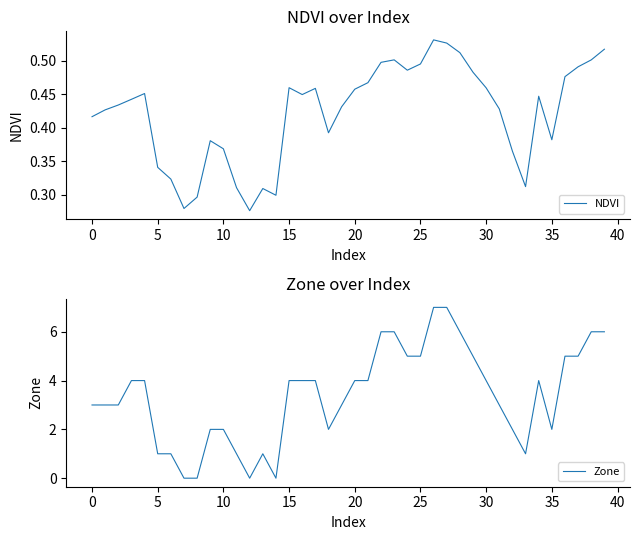

The NDVI series shows 0.6 at 20. True or false?

False